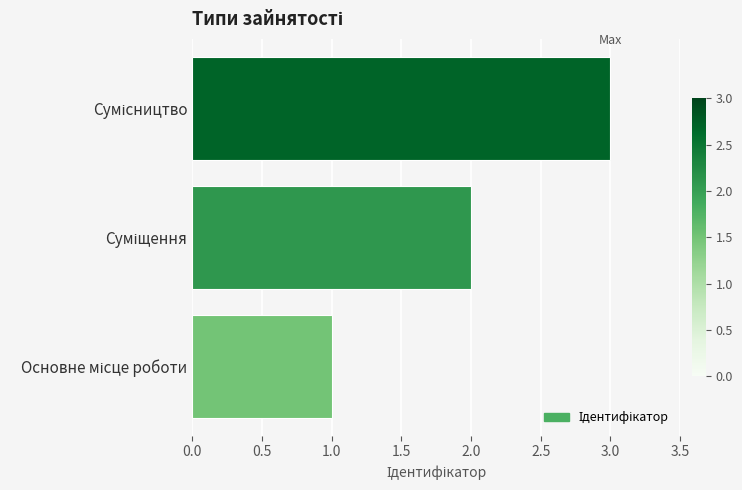

What is the greatest value displayed?

3